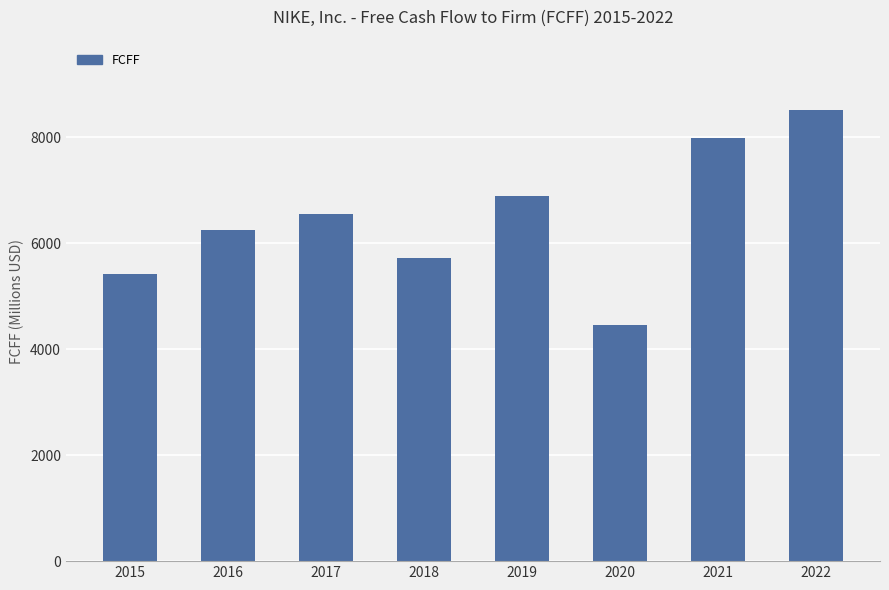

List the labels in order of value, smallest first.

2020, 2015, 2018, 2016, 2017, 2019, 2021, 2022